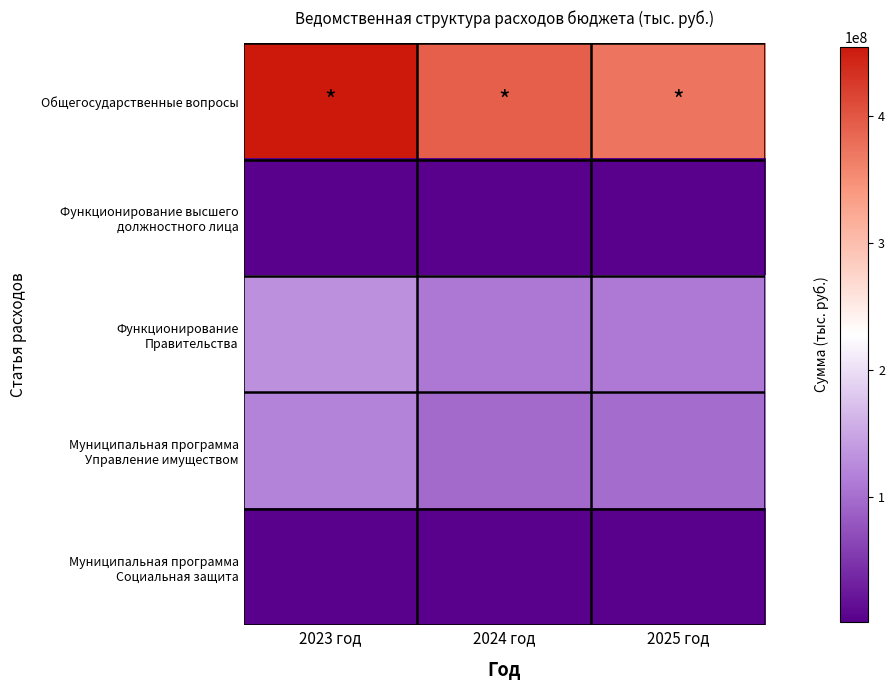

What is the greatest value displayed?

454558283.2